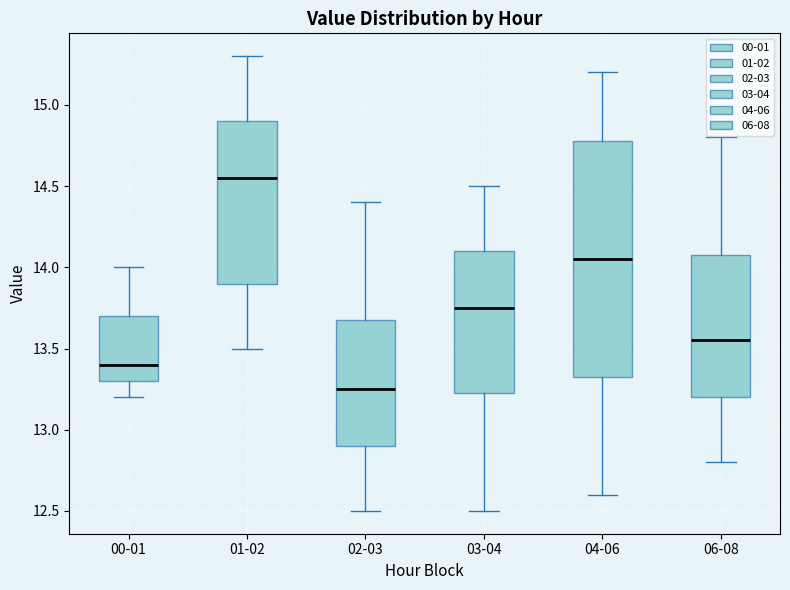

Which box is the tallest, from its lower edge to its upper edge?

04-06